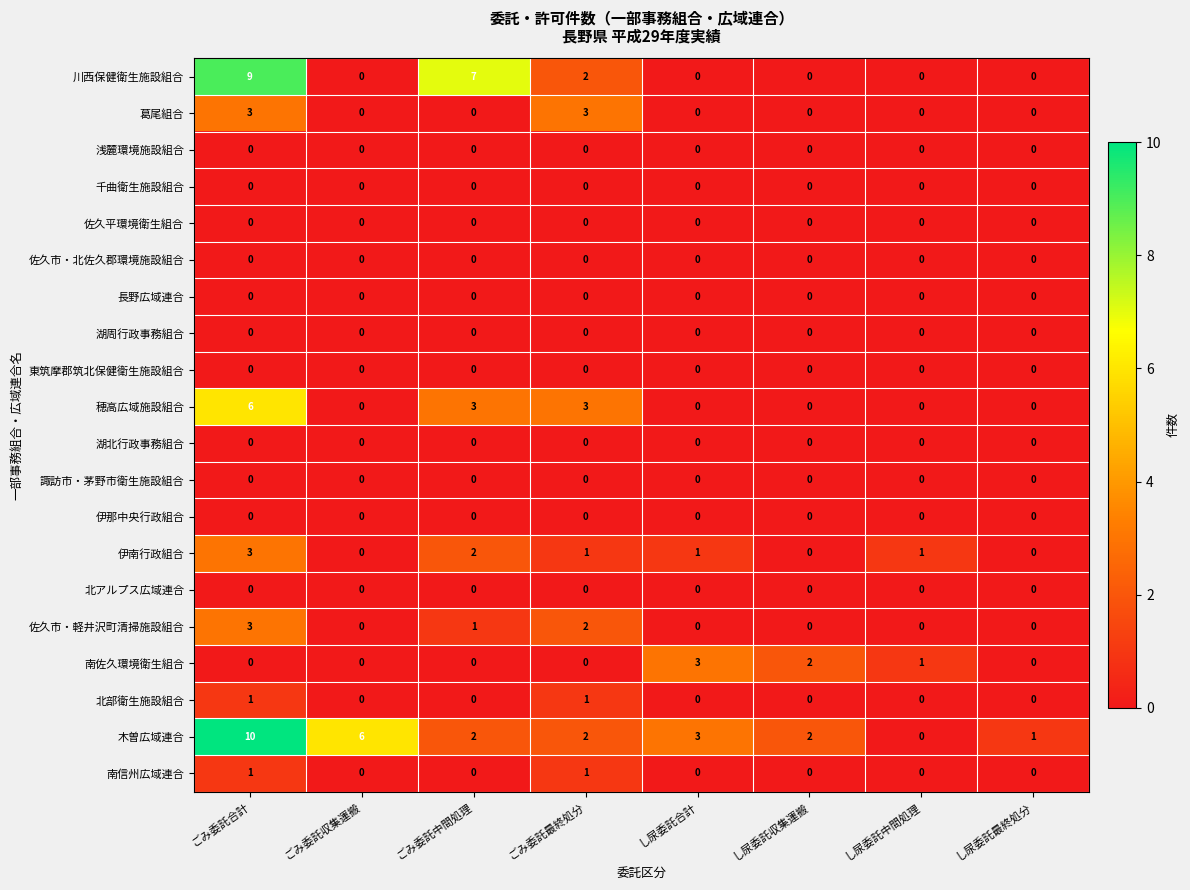

Which series has the largest range (max minus min)?

木曽広域連合